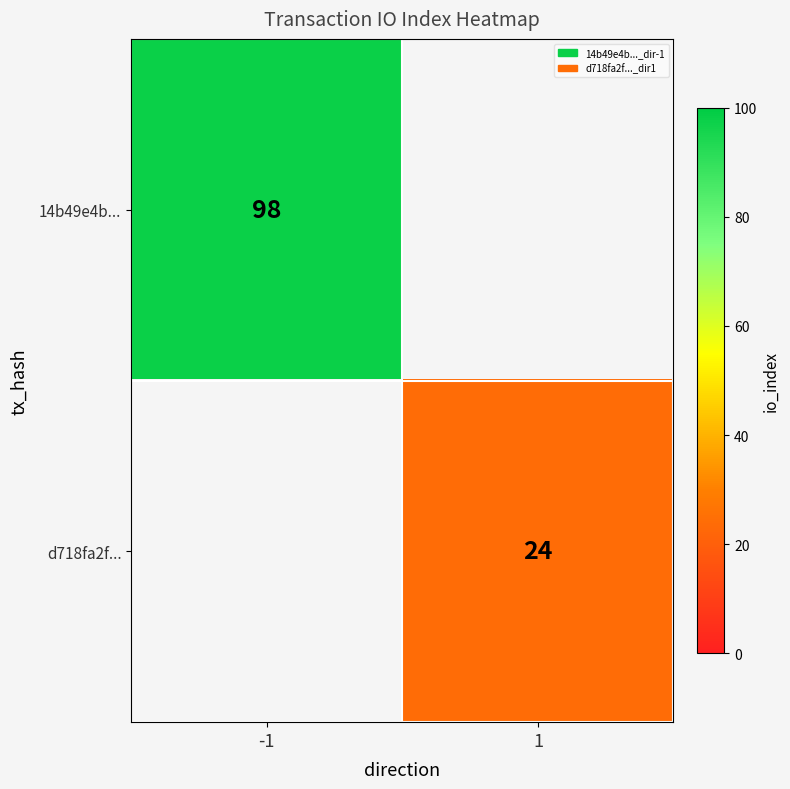

What is the maximum value shown in the chart?

98.0